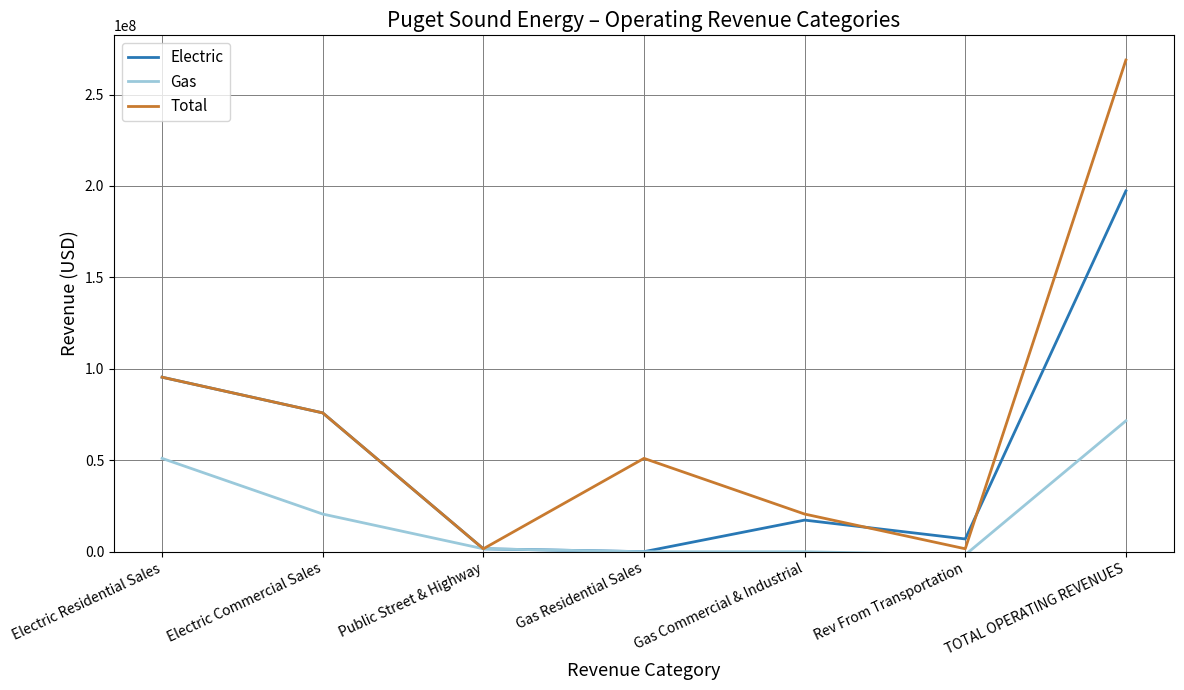

What is the difference between the second highest and minimum values in the Gas series?

52745473.9